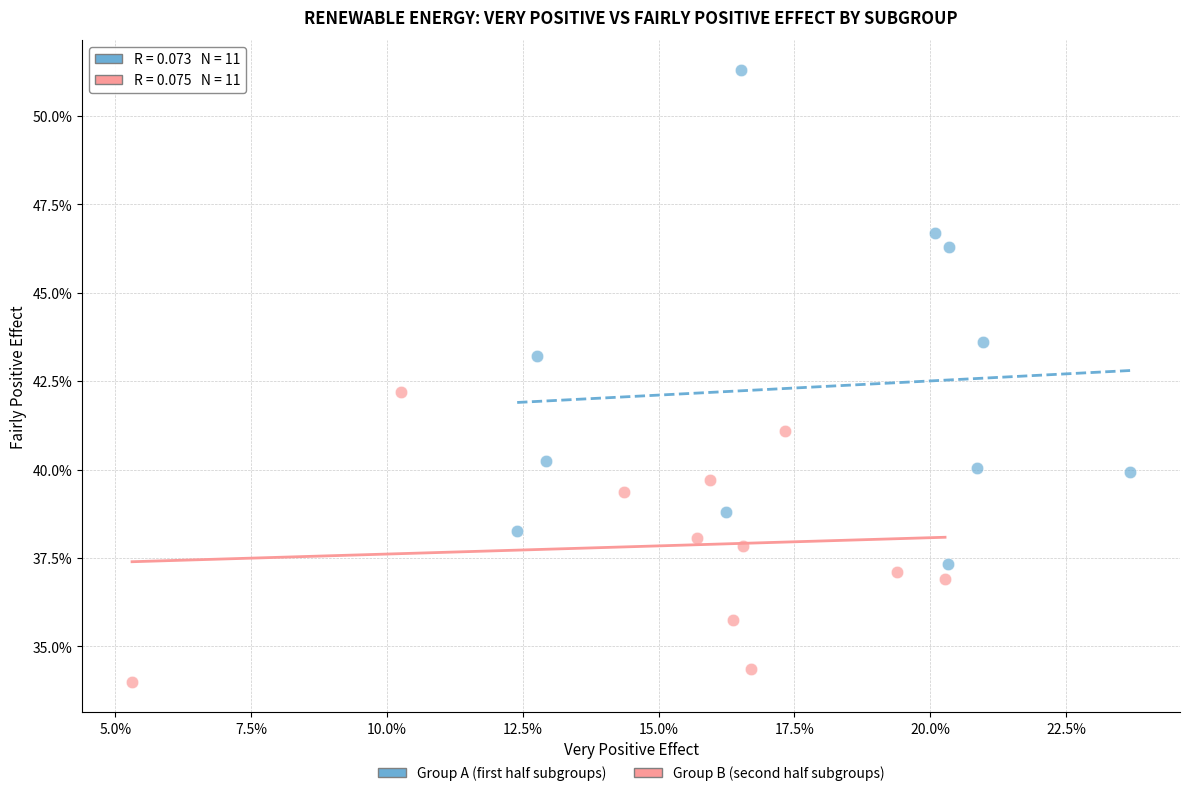

What are all the series names shown in the legend?

Group A (first half subgroups), Group B (second half subgroups)